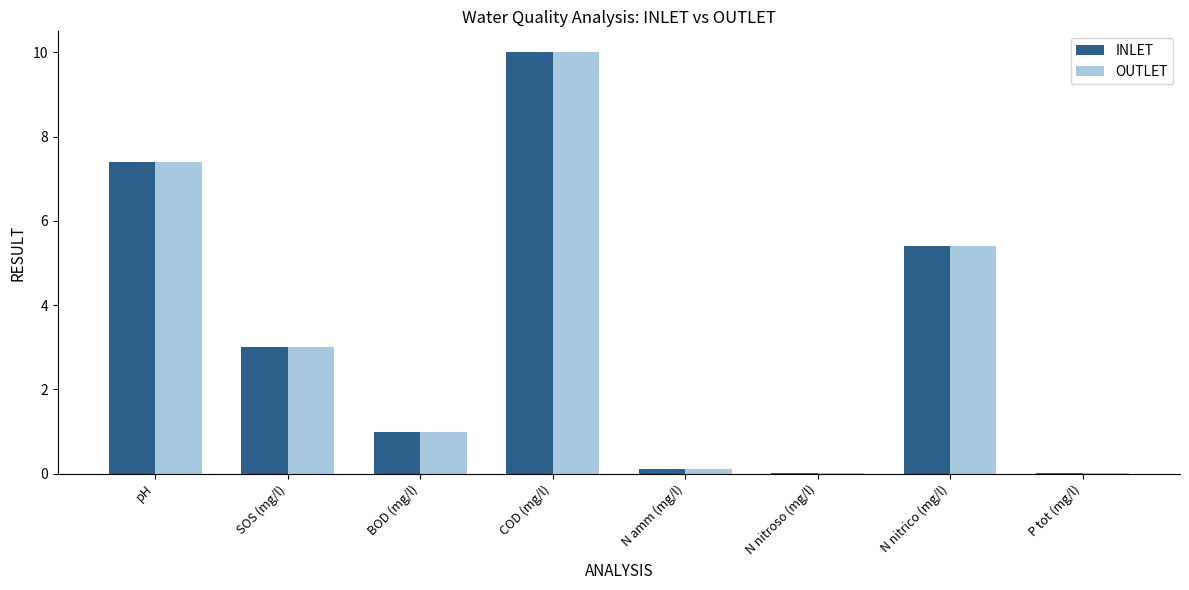

Which category has the highest value in the INLET series?

COD (mg/l)